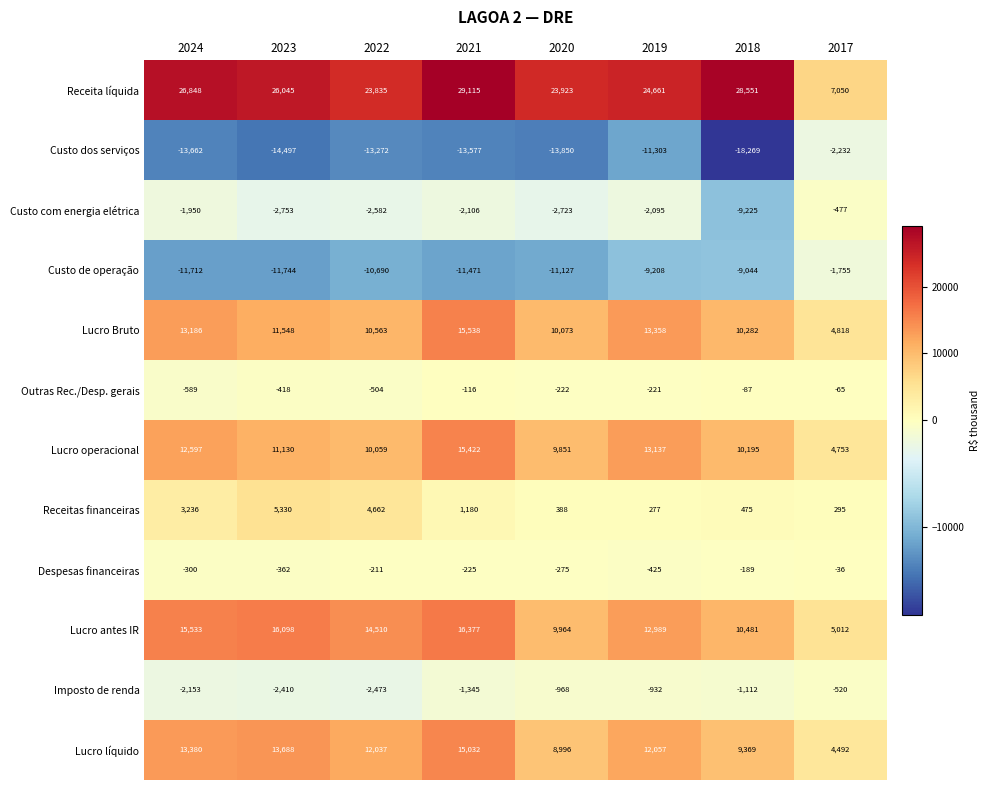

What is the sum of the Lucro operacional values at 2021 and 2024?

28019